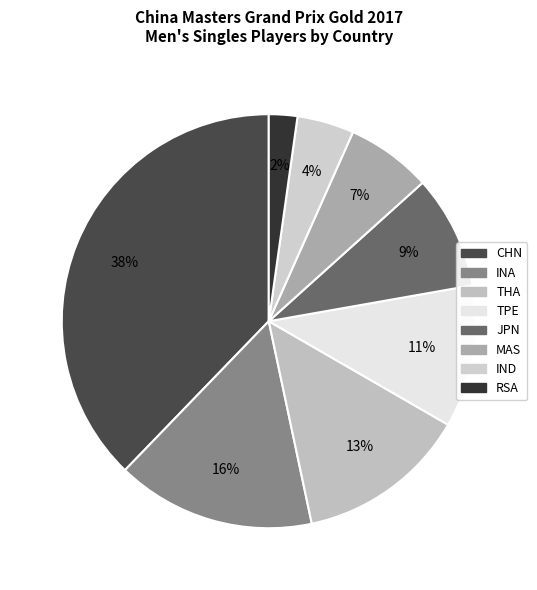

What is the largest slice in the pie chart?

CHN